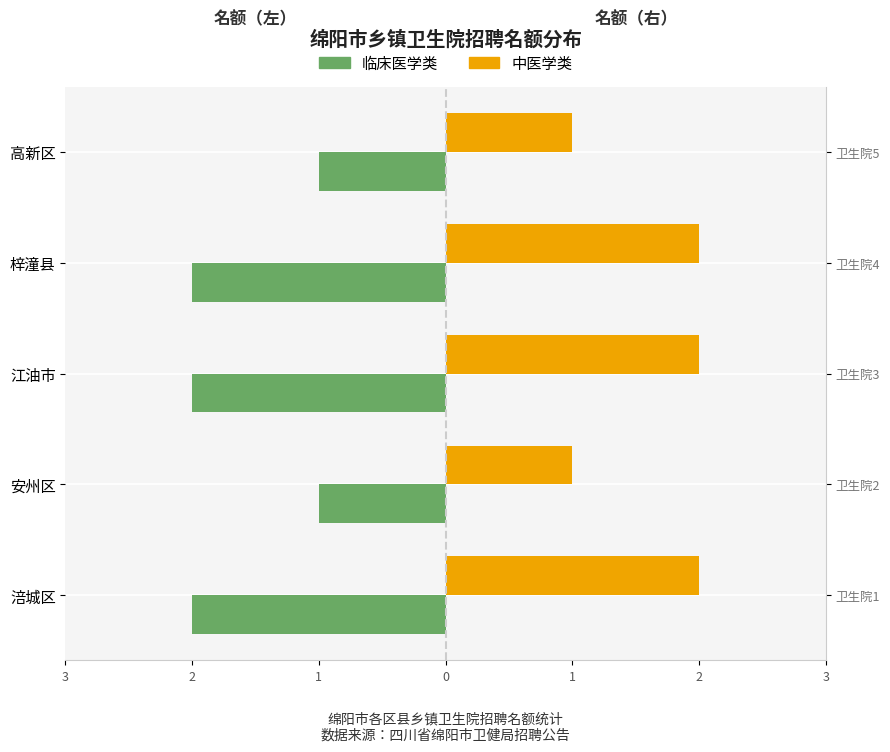

At how many categories does at least one series exceed 0?

5